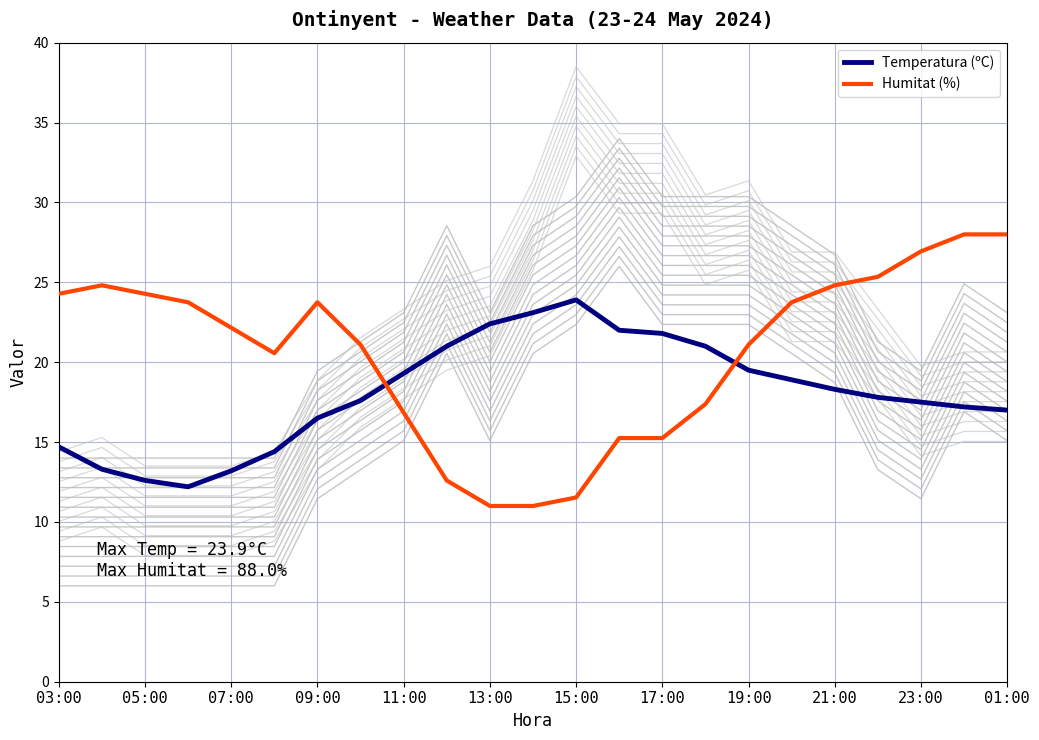

The value of Humitat (%) at 19:00 is 33.6. True or false?

False